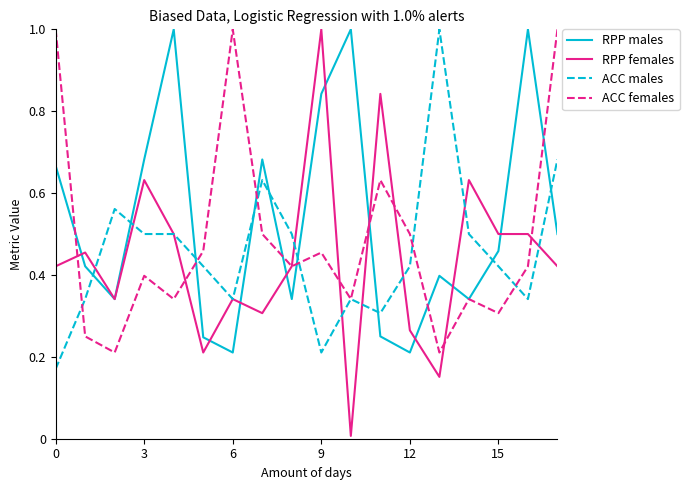

How many intersections are there between ACC males and RPP males?

9